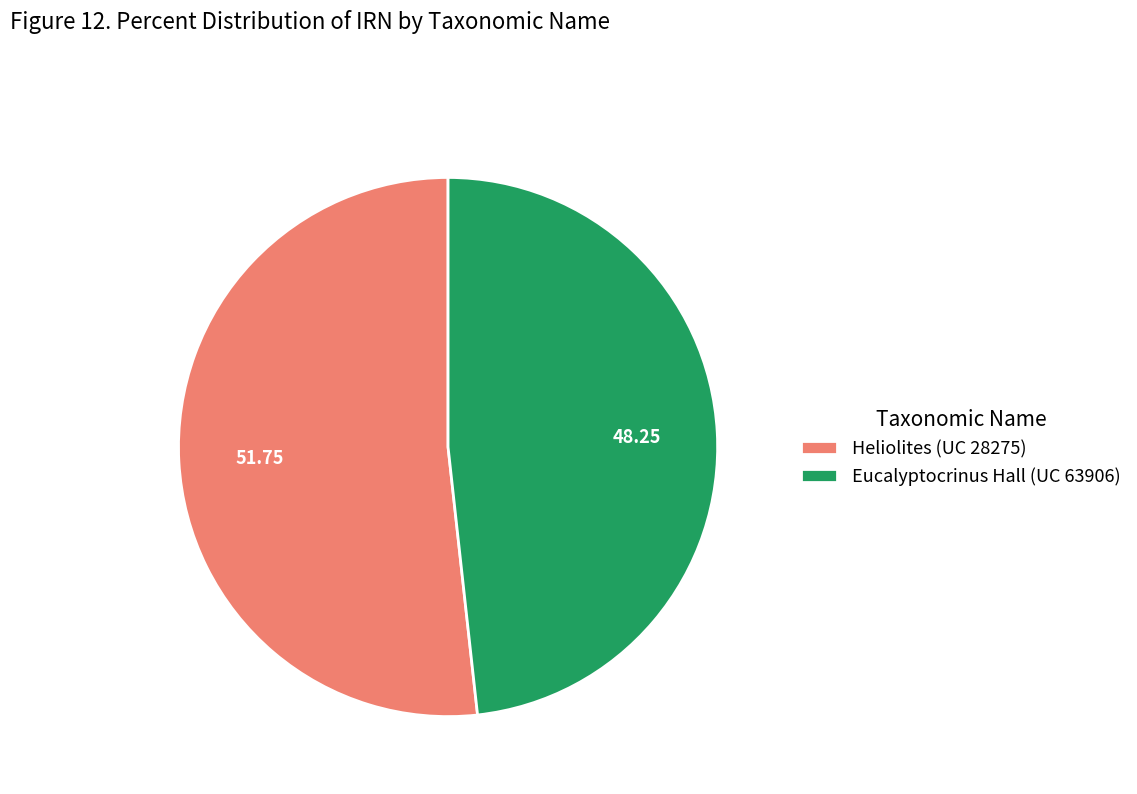

Is the sum of Heliolites (UC 28275) and Eucalyptocrinus Hall (UC 63906) greater than half?

Yes